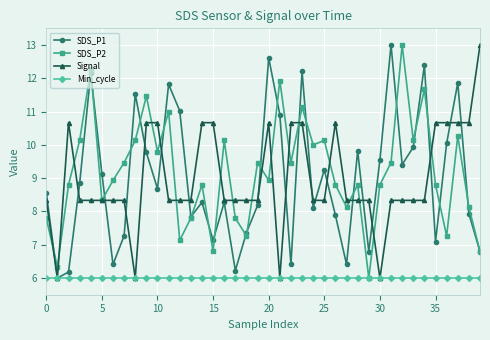

What is the lowest value of the Min_cycle series?

6.0